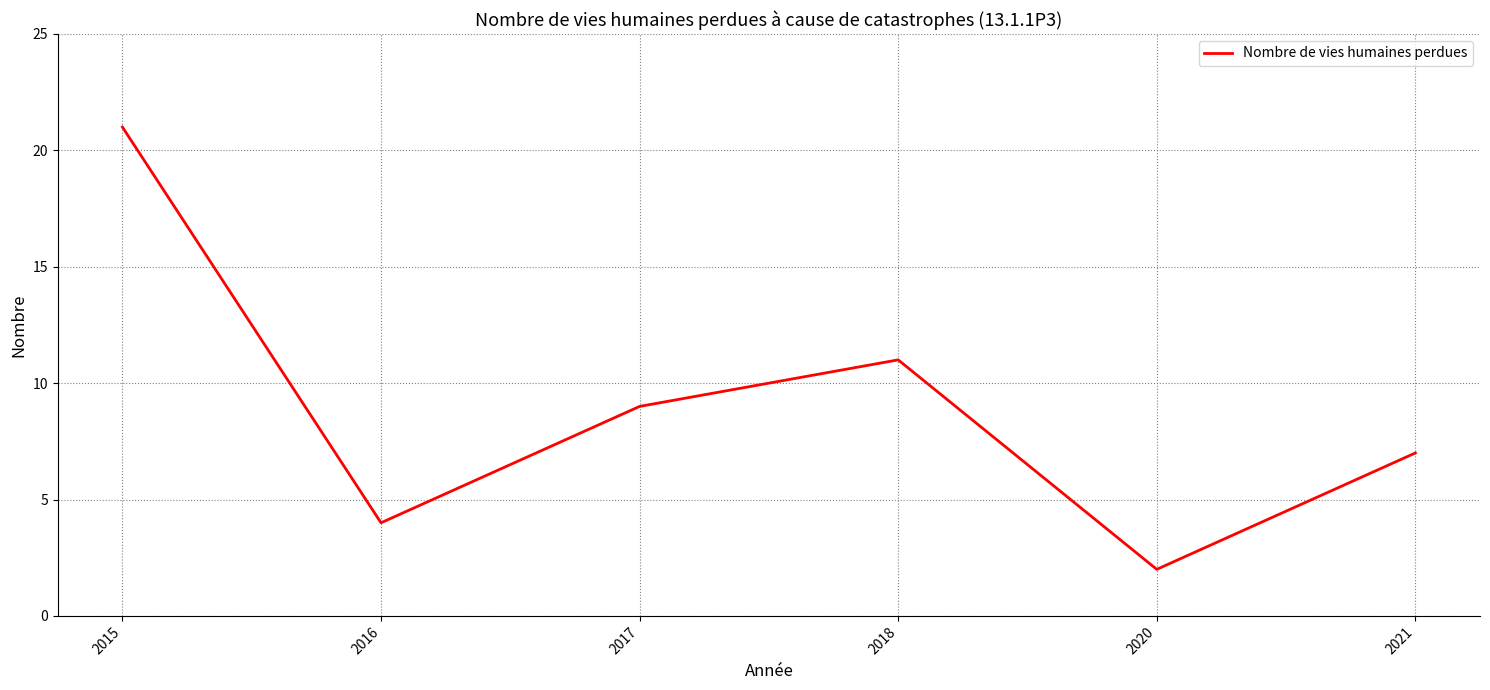

Rank the categories by value from highest to lowest.

2015, 2018, 2017, 2021, 2016, 2020